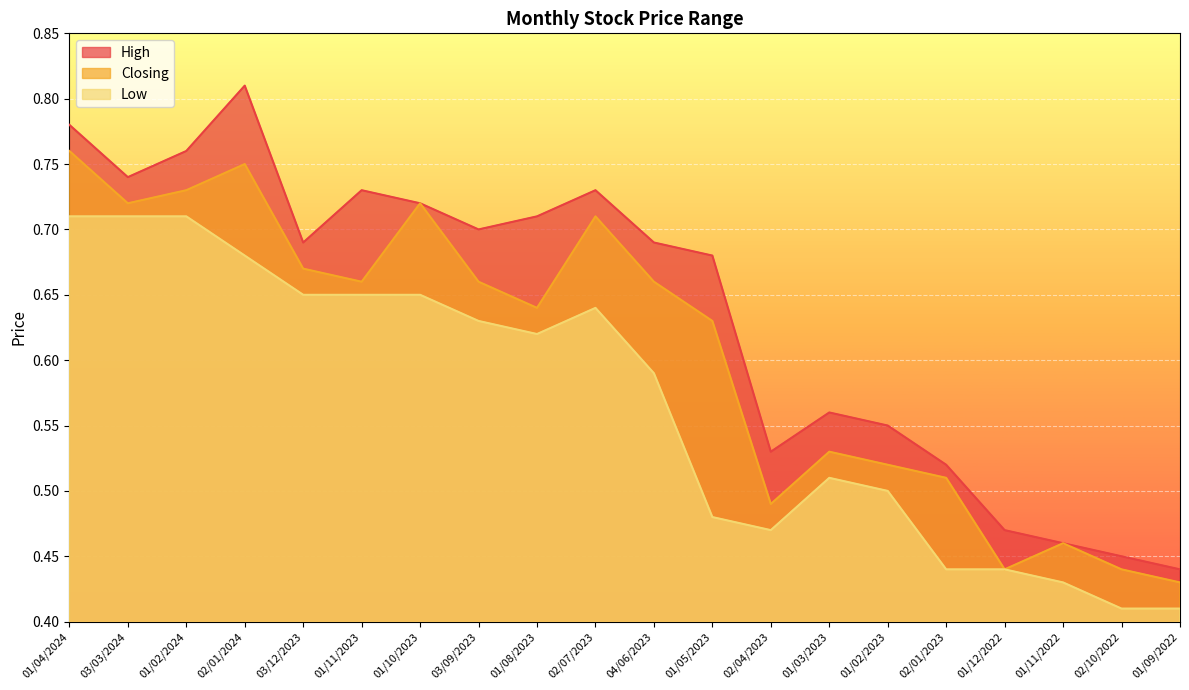

At which category does the chart reach its minimum across all series?

02/10/2022